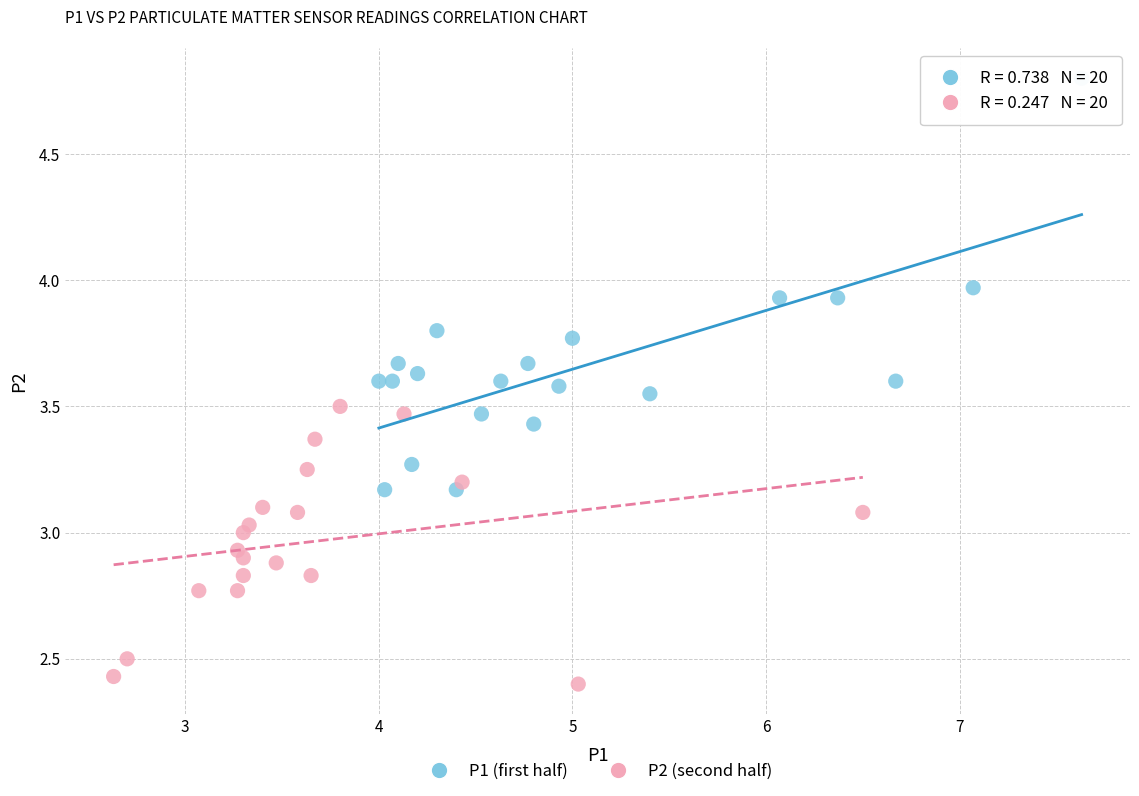

Which series contains the lowest Y value?

P2 (second half)